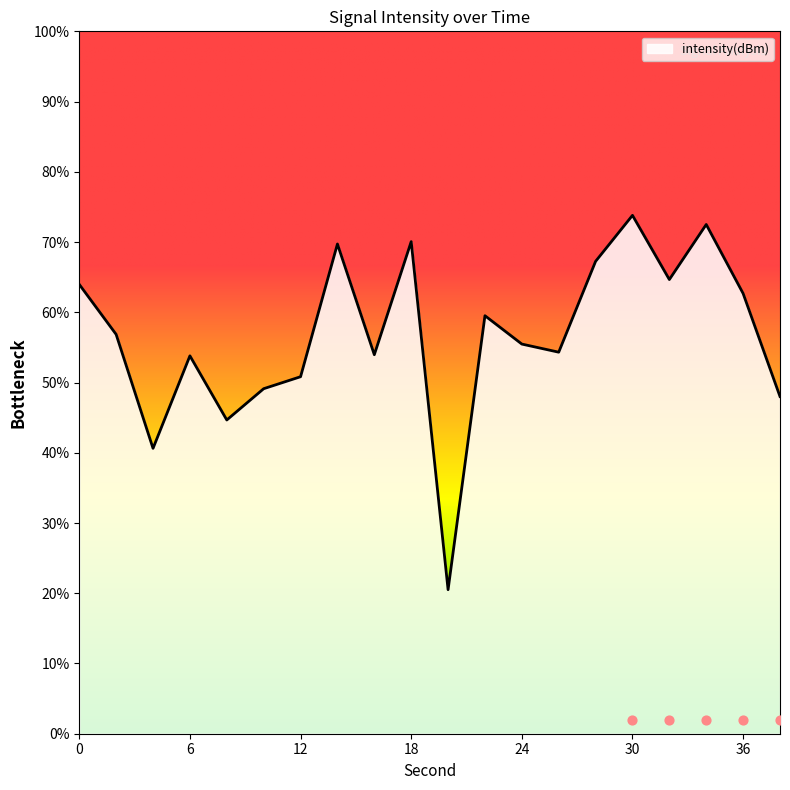

Between 4 and 22, which is larger?

22